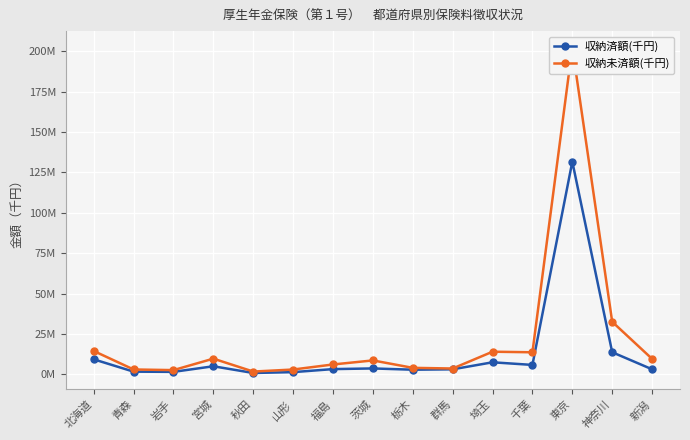

What is the average value of the 収納済額(千円) series?

12904490